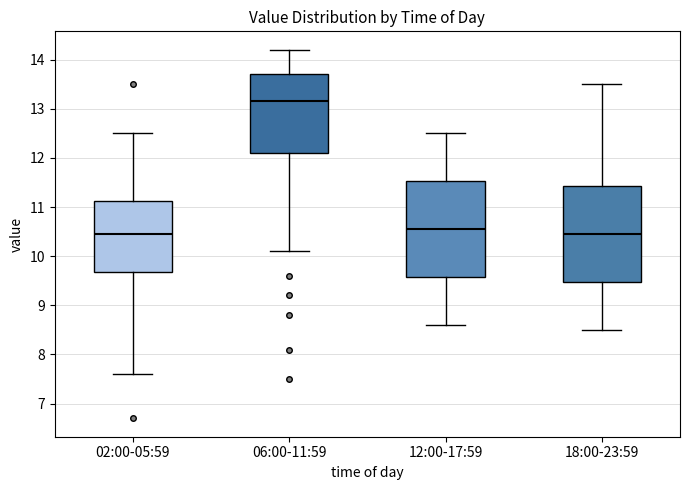

Where is the lower edge of the box for 18:00-23:59 on the y-axis? The values are not printed on the chart, so give them approximately, as read against the axis.

9.5